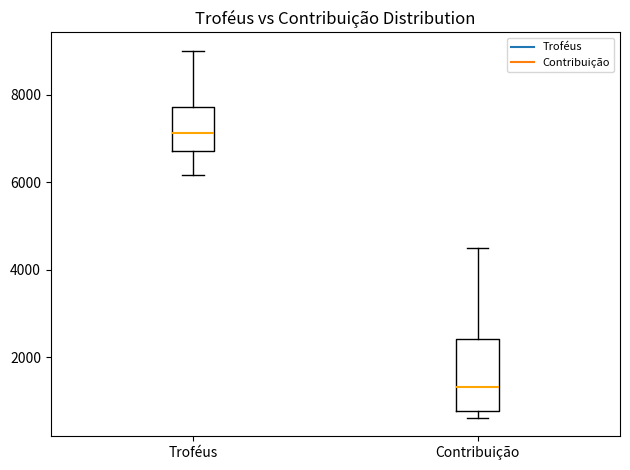

Comparing the boxes themselves (not the whiskers), which one is the tallest?

Contribuição